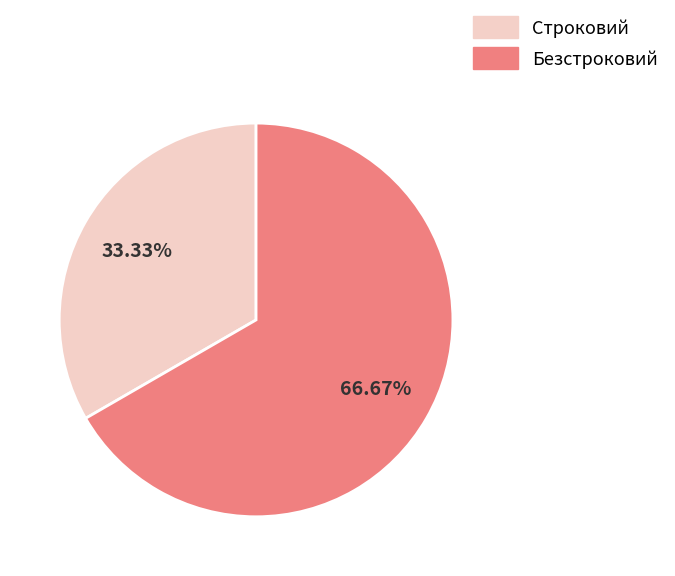

Between Безстроковий and Строковий, which is larger?

Безстроковий